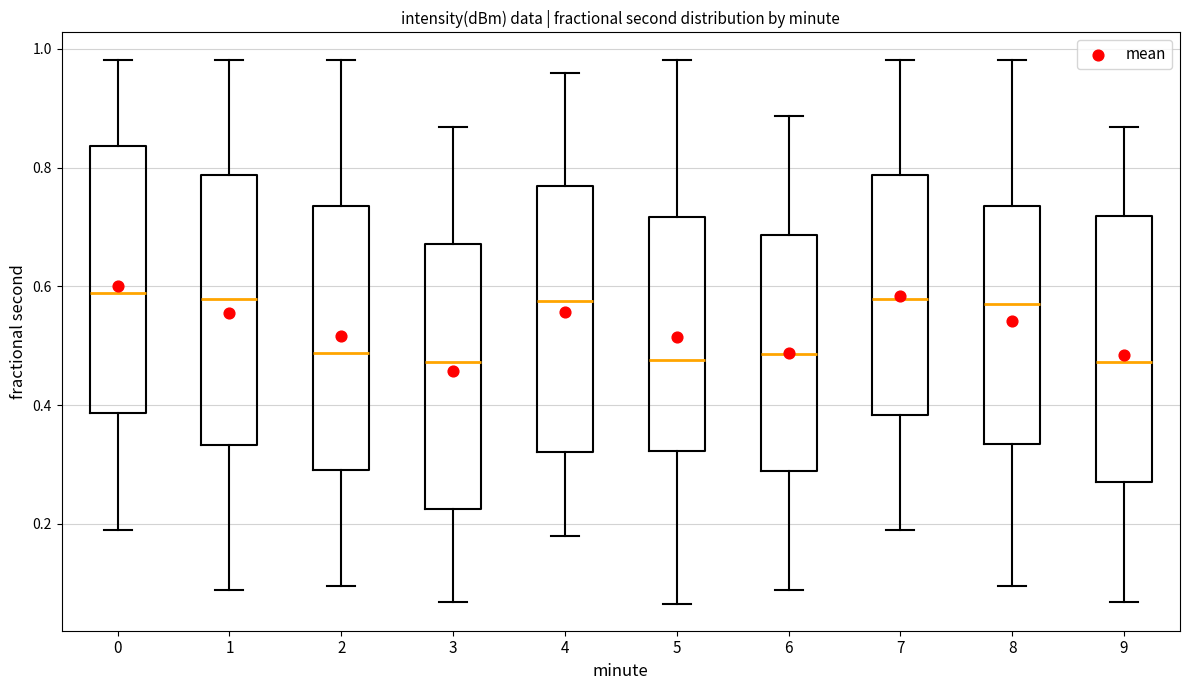

Reading left to right, read every box against the y-axis: the position of its median line, the range the box covers, and the ends of its whiskers. The values are not printed on the chart, so give them approximately, as read against the axis.

0: median 0.58, box 0.38 to 0.84, whiskers 0.18 to 0.98
1: median 0.58, box 0.34 to 0.78, whiskers 0.08 to 0.98
2: median 0.48, box 0.30 to 0.74, whiskers 0.10 to 0.98
3: median 0.48, box 0.22 to 0.68, whiskers 0.06 to 0.86
4: median 0.58, box 0.32 to 0.76, whiskers 0.18 to 0.96
5: median 0.48, box 0.32 to 0.72, whiskers 0.06 to 0.98
6: median 0.48, box 0.28 to 0.68, whiskers 0.08 to 0.88
7: median 0.58, box 0.38 to 0.78, whiskers 0.20 to 0.98
8: median 0.58, box 0.34 to 0.74, whiskers 0.10 to 0.98
9: median 0.48, box 0.26 to 0.72, whiskers 0.06 to 0.86